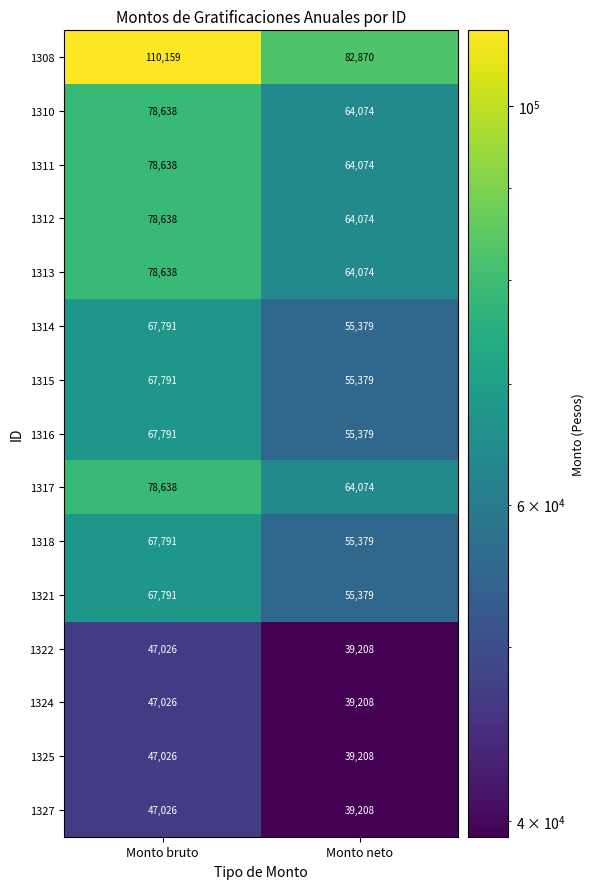

What is the sum of all 1313 values?

142712